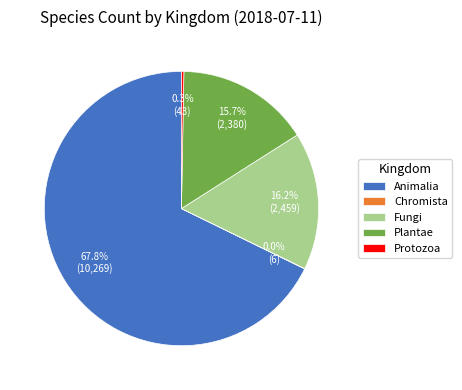

Which slice represents more than half of the pie?

Animalia